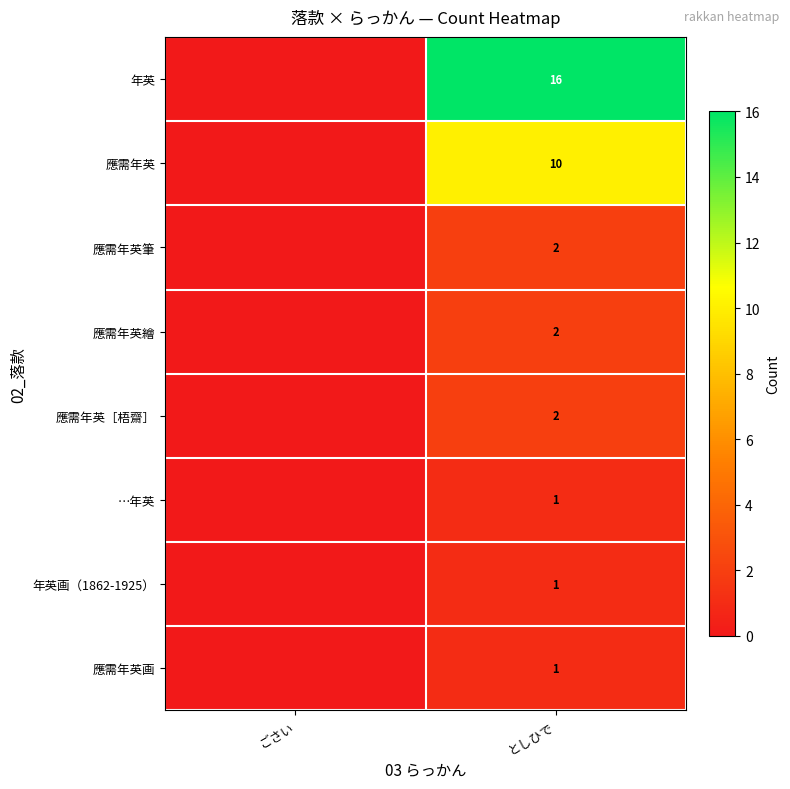

What is the sum of the row_4 values at ごさい and としひで?

2